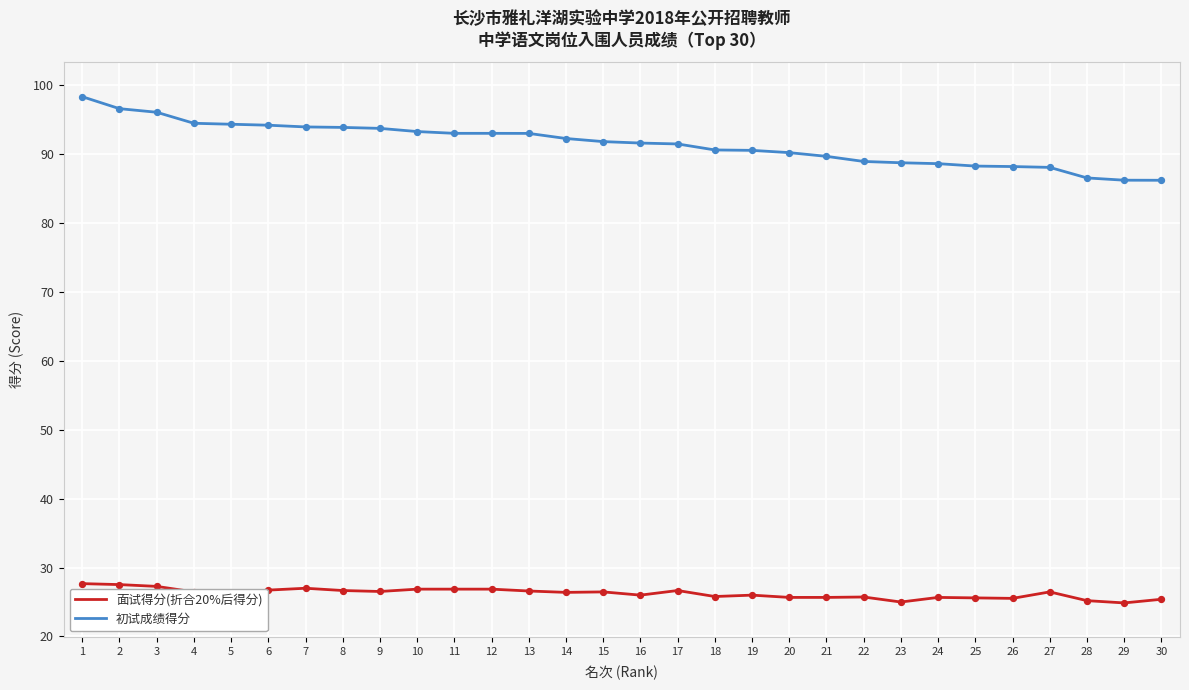

Which series has the largest total across all categories?

初试成绩得分